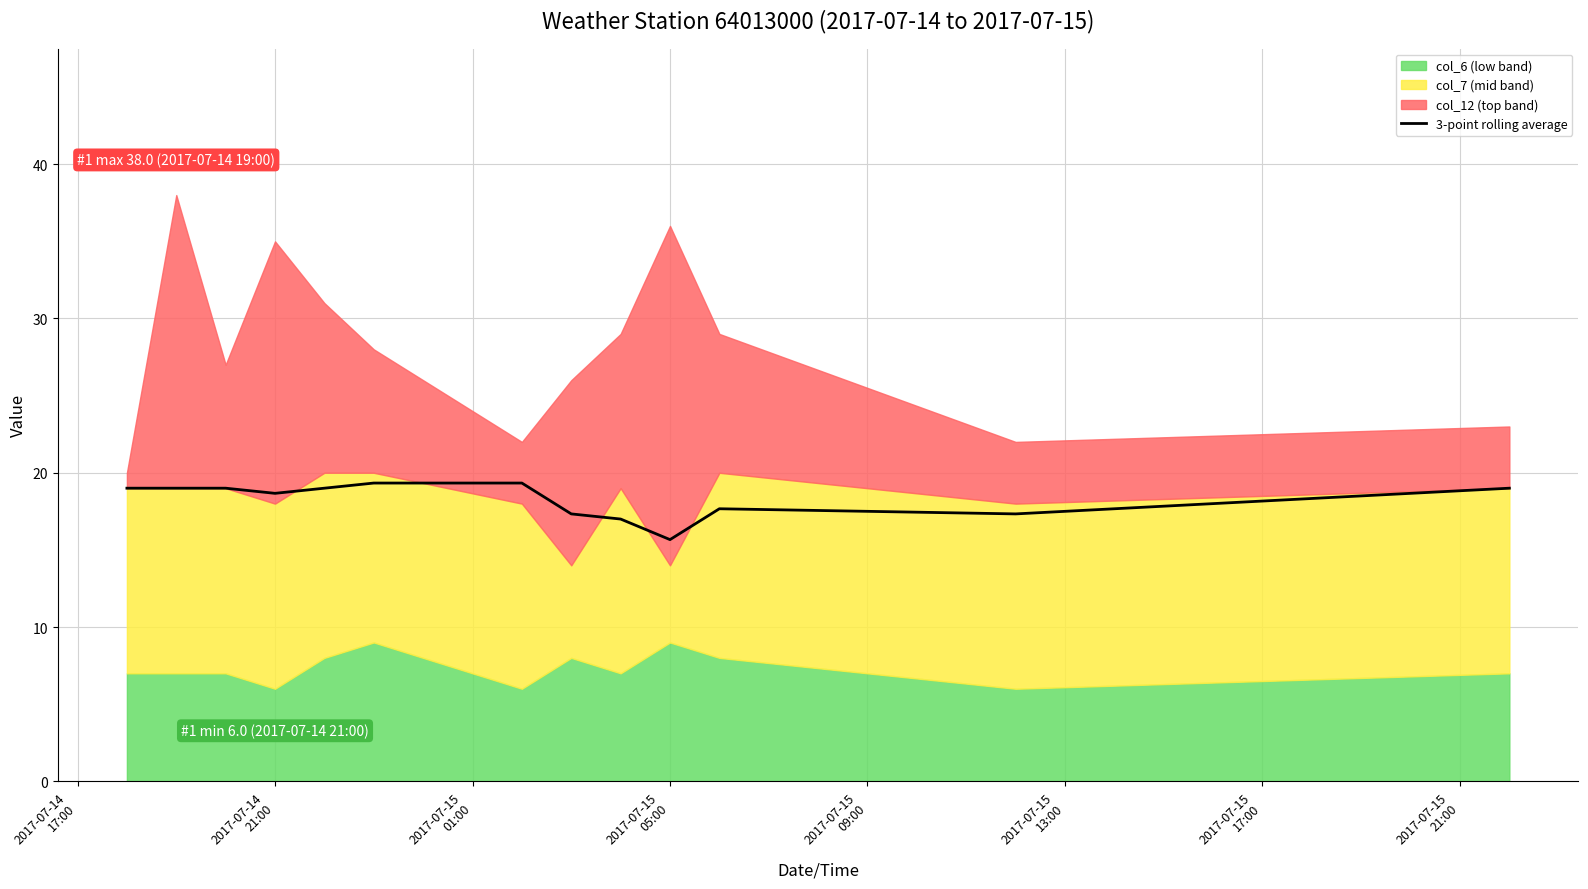

What is the highest value of the 3-point rolling average series?

19.3